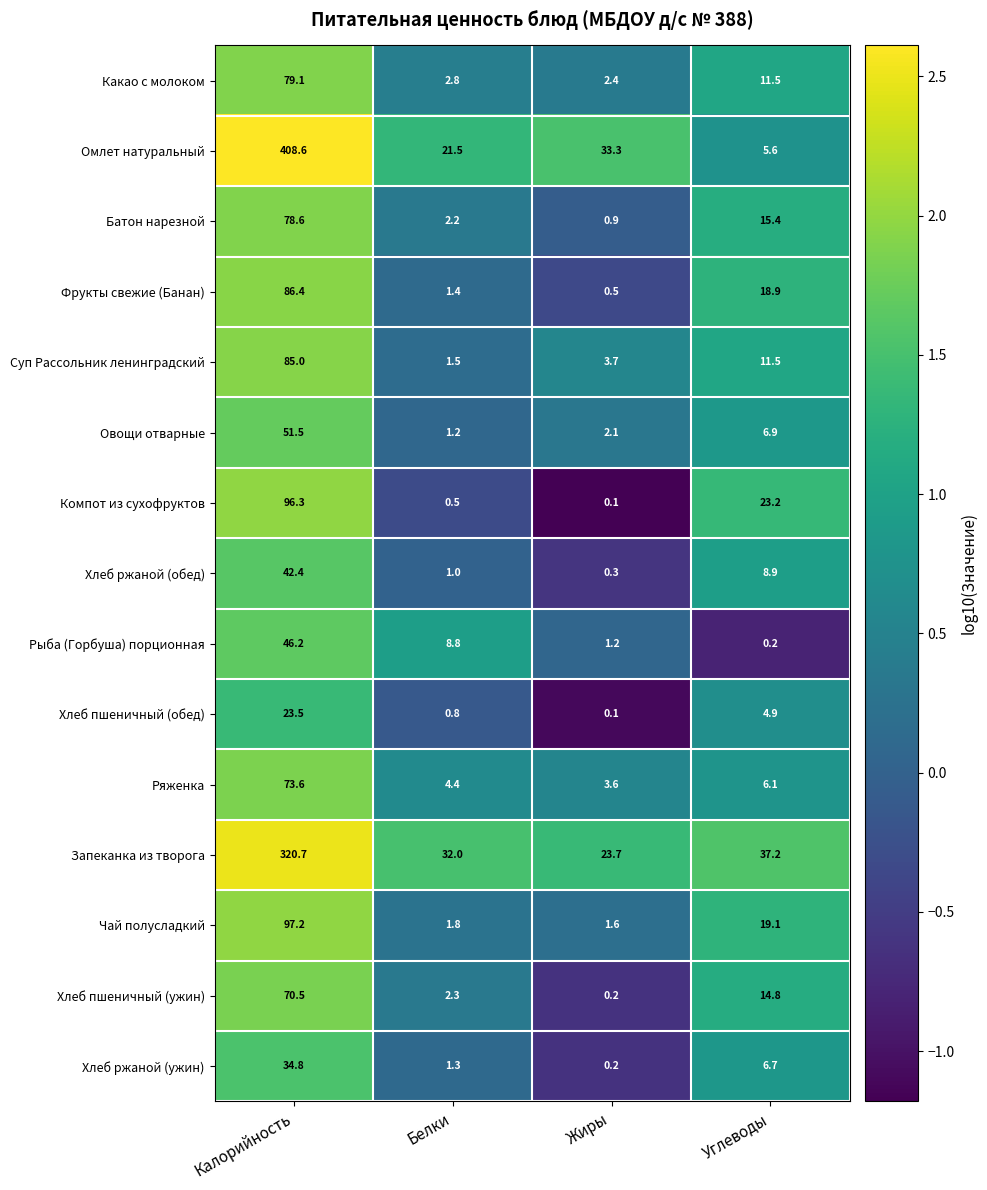

Rank the series by their maximum value, from highest to lowest.

Омлет натуральный, Запеканка из творога, Чай полусладкий, Компот из сухофруктов, Фрукты свежие (Банан), Суп Рассольник ленинградский, Какао с молоком, Батон нарезной, Ряженка, Хлеб пшеничный (ужин), Овощи отварные, Рыба (Горбуша) порционная, Хлеб ржаной (обед), Хлеб ржаной (ужин), Хлеб пшеничный (обед)